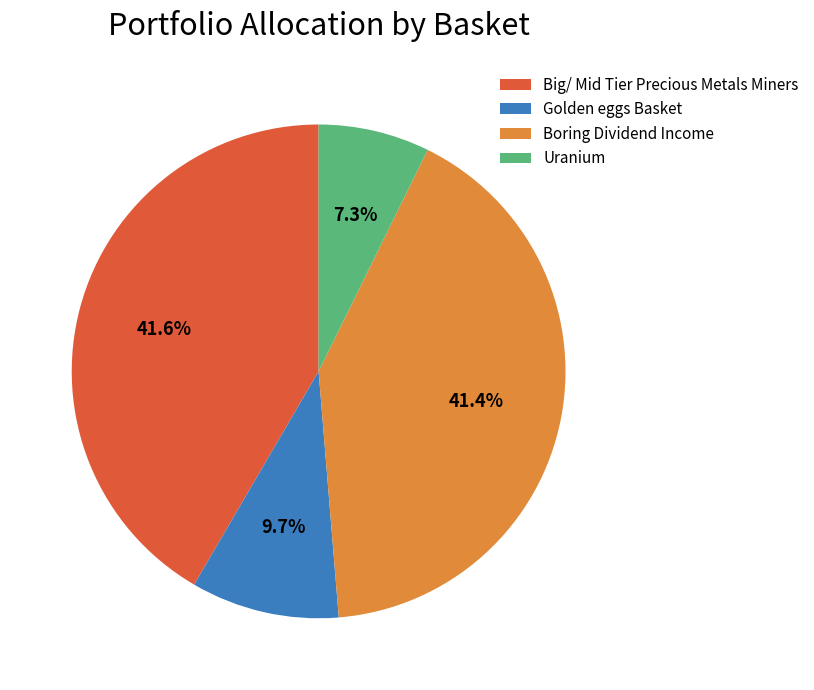

To the nearest percent, what portion does Golden eggs Basket represent?

10%